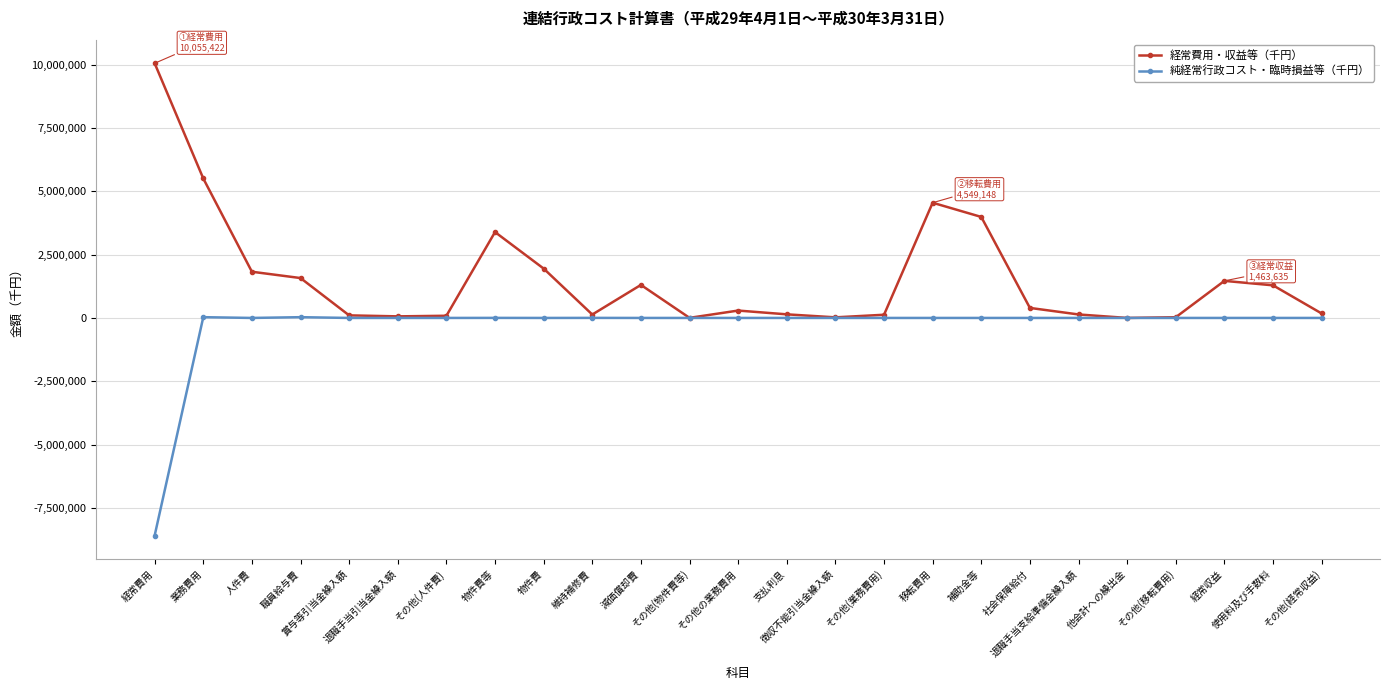

True or false: 純経常行政コスト・臨時損益等（千円） has a value of -4135589 at その他(移転費用).

False